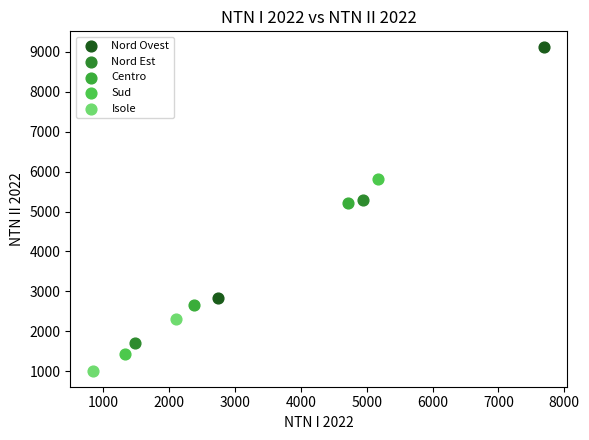

What are all the series names shown in the legend?

Nord Ovest, Nord Est, Centro, Sud, Isole